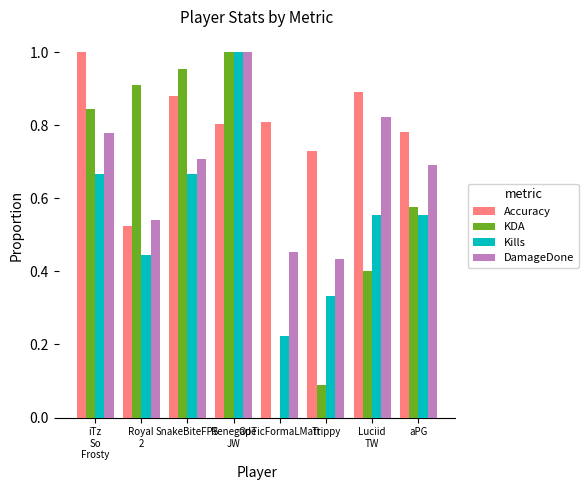

The value of Accuracy at Trippy is 0.7. True or false?

True